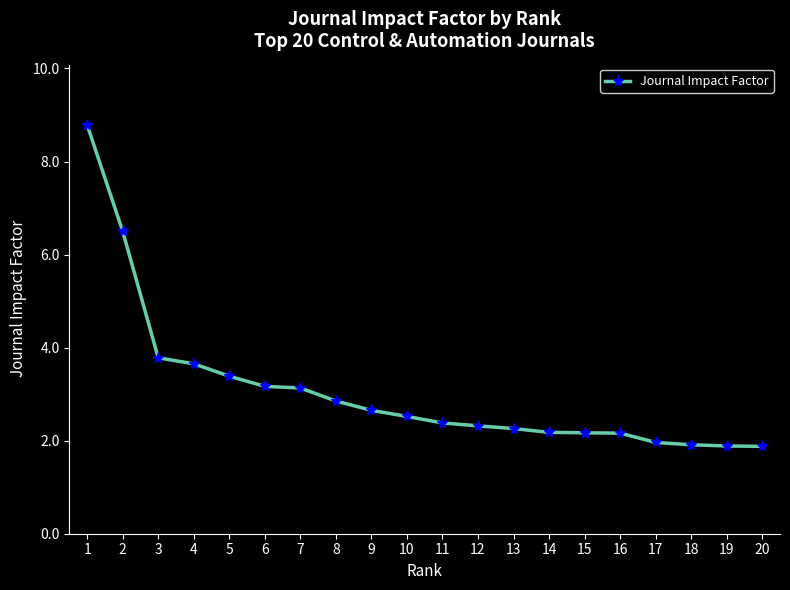

Is it true that the value at 11 is 1.1?

False